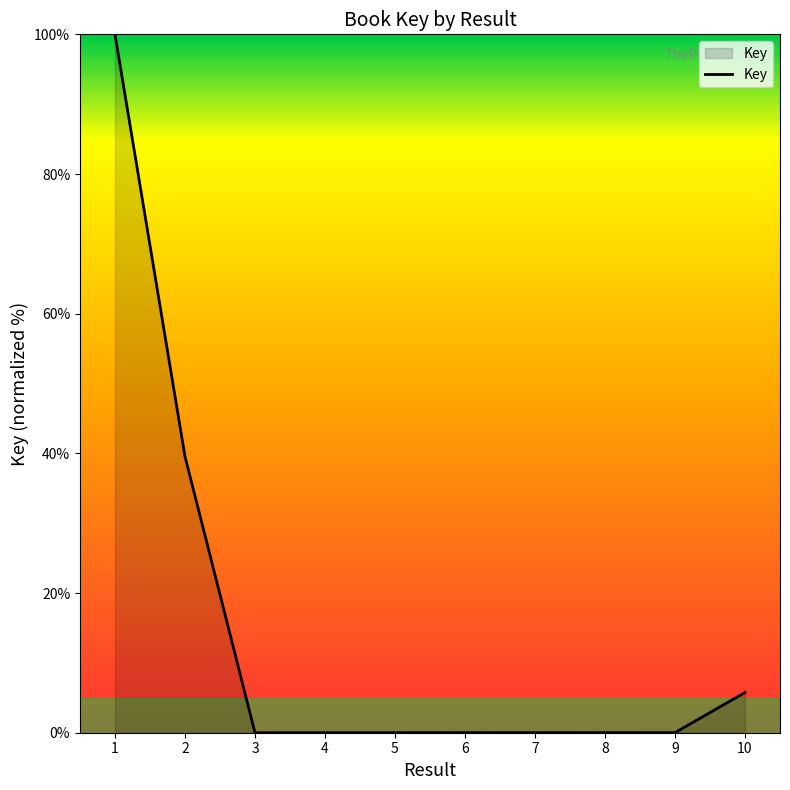

Where is the data nearest to the value 50?

2